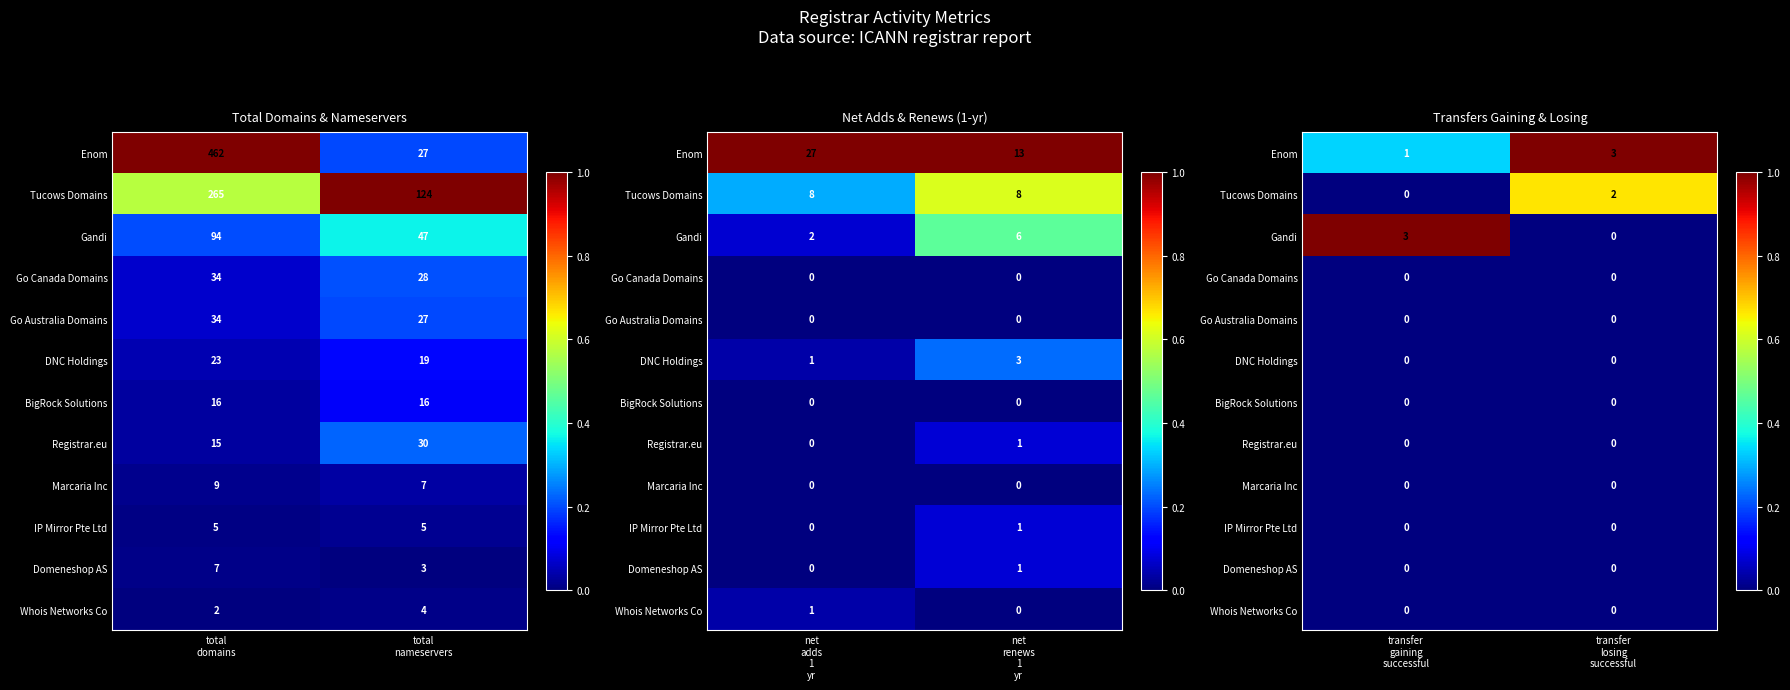

Rank the categories by Registrar.eu value from lowest to highest.

transfer gaining successful, transfer losing successful